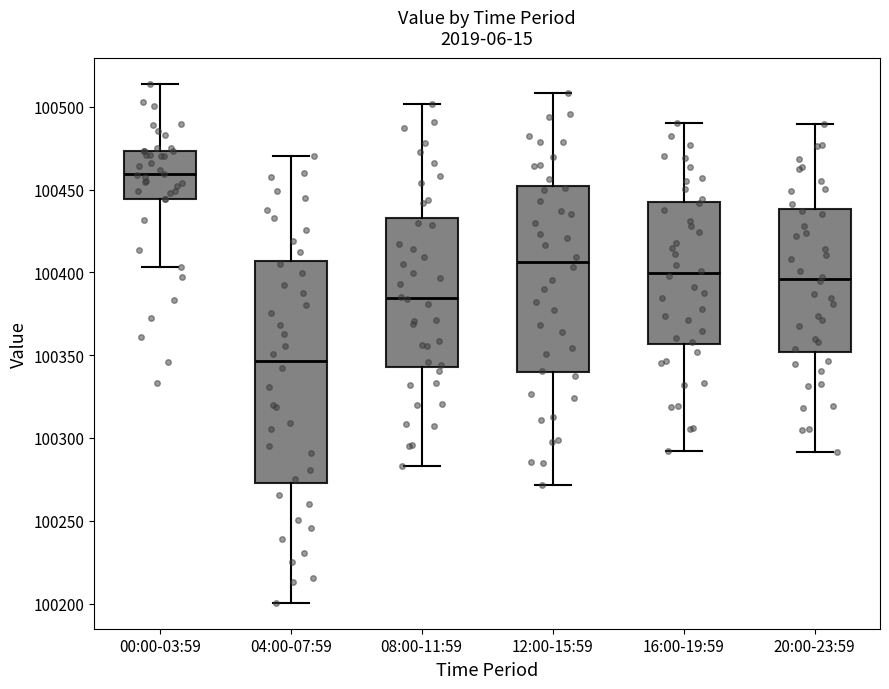

Reading left to right, transcribe this box plot: for each box, give where its median line is, the range the box spans, and where its two whiskers end, as read against the y-axis. The values are not printed on the chart, so give them approximately, as read against the axis.

00:00-03:59: median 100460, box 100445 to 100475, whiskers 100405 to 100515
04:00-07:59: median 100345, box 100275 to 100405, whiskers 100200 to 100470
08:00-11:59: median 100385, box 100345 to 100435, whiskers 100285 to 100500
12:00-15:59: median 100405, box 100340 to 100450, whiskers 100270 to 100510
16:00-19:59: median 100400, box 100355 to 100440, whiskers 100290 to 100490
20:00-23:59: median 100395, box 100350 to 100440, whiskers 100290 to 100490